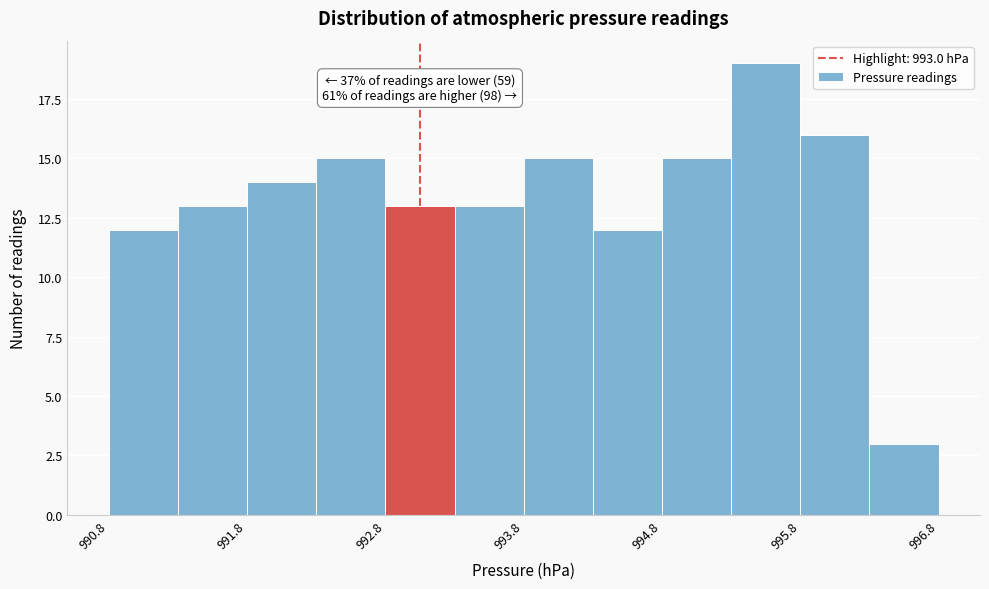

Over which range of the x-axis is the bar tallest?

995.25 to 995.75